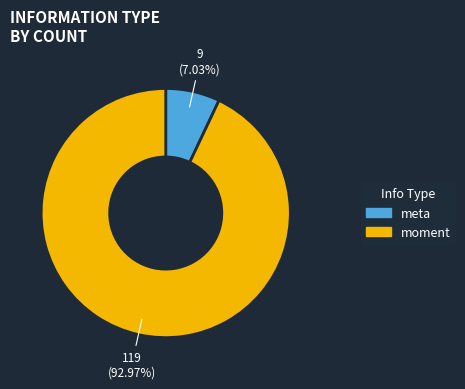

To the nearest percent, what portion does meta represent?

7%